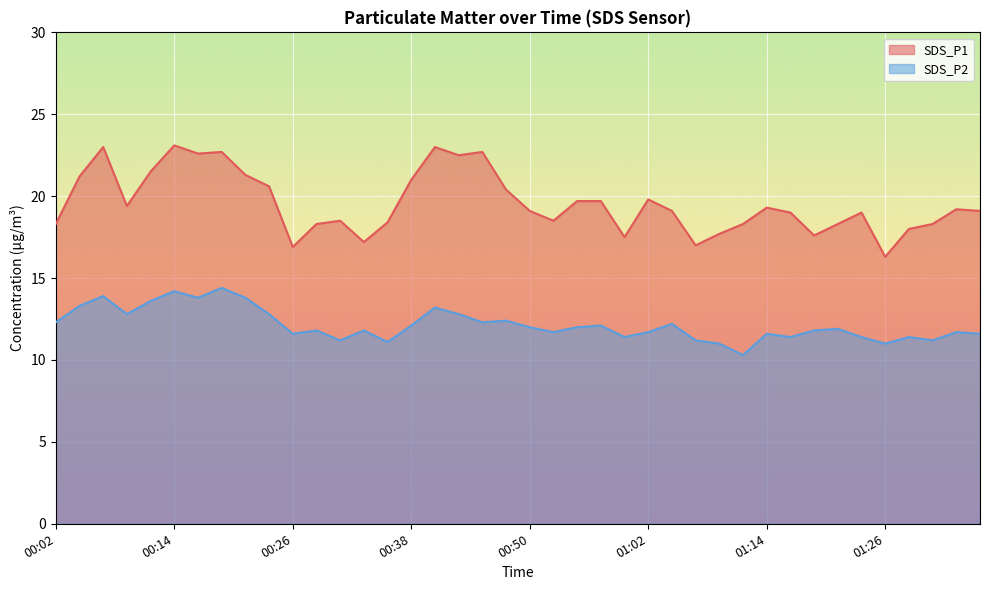

At which category is the sum across all series the highest?

00:14